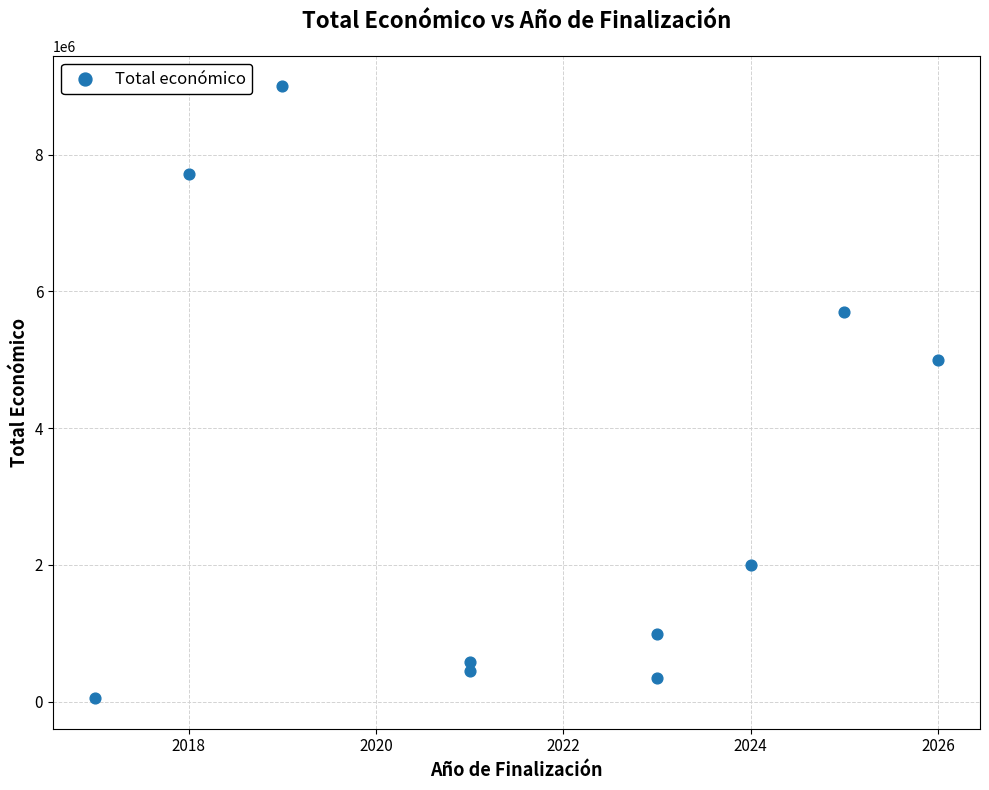

What Y value in the scatter plot is closest to 4524279?

4999992